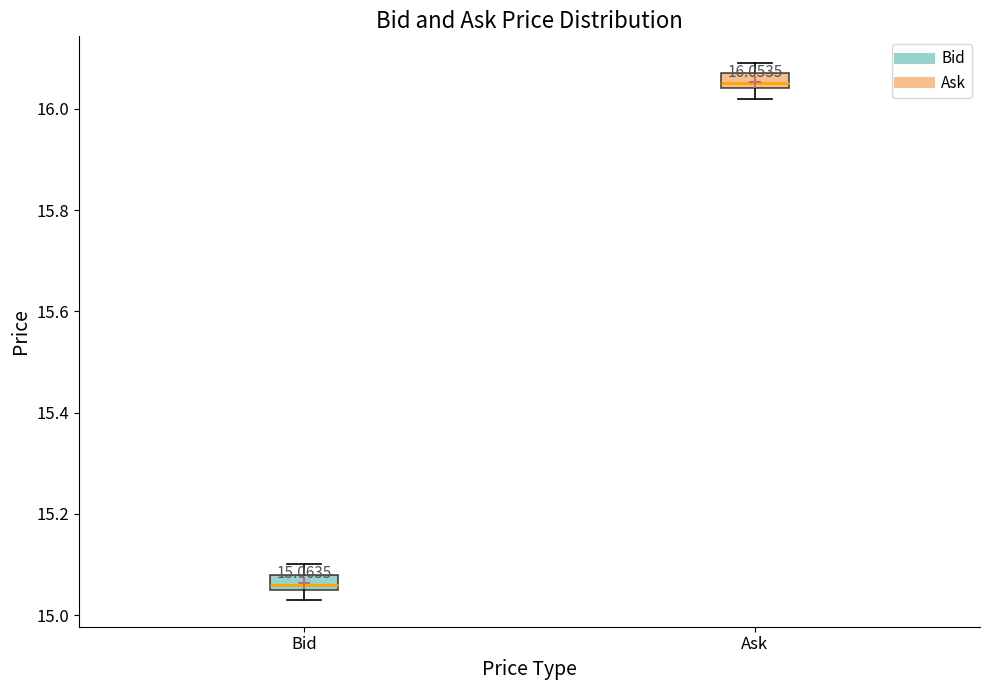

Which box's median line is the lowest?

Bid